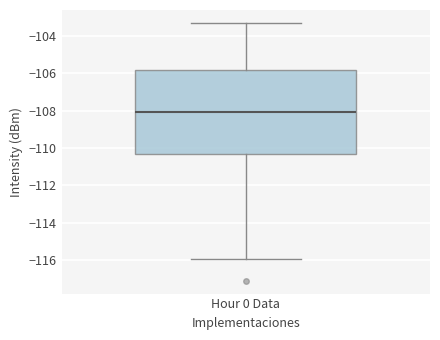

Read this box plot against the y-axis: the position of the median line, the range covered by the box, and the ends of both whiskers. The values are not printed on the chart, so give them approximately, as read against the axis.

median -108.0, box -110.4 to -105.8, whiskers -116.0 to -103.2